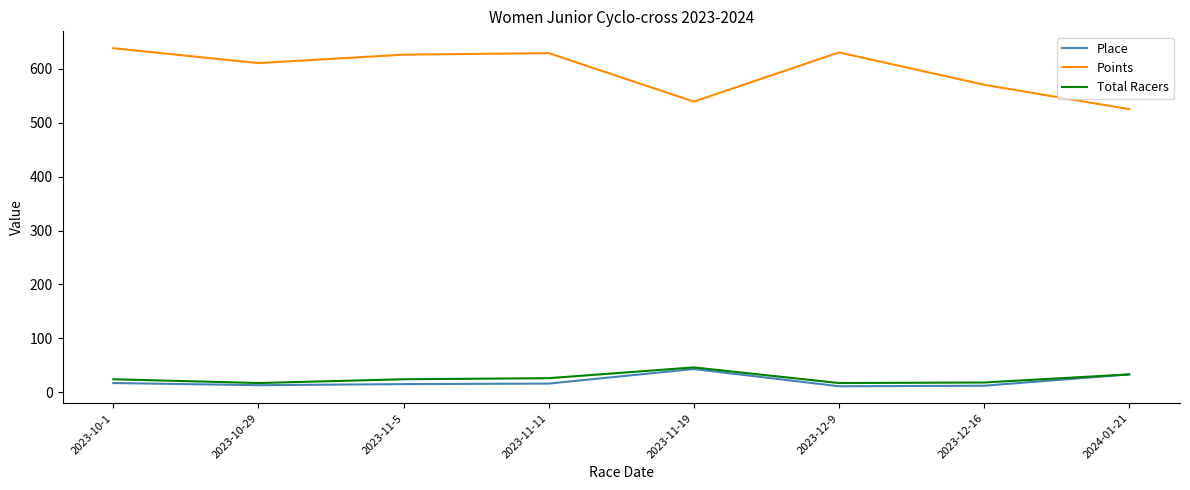

Is the value of Points at 2023-11-5 greater than the value of Total Racers at 2023-10-29?

Yes